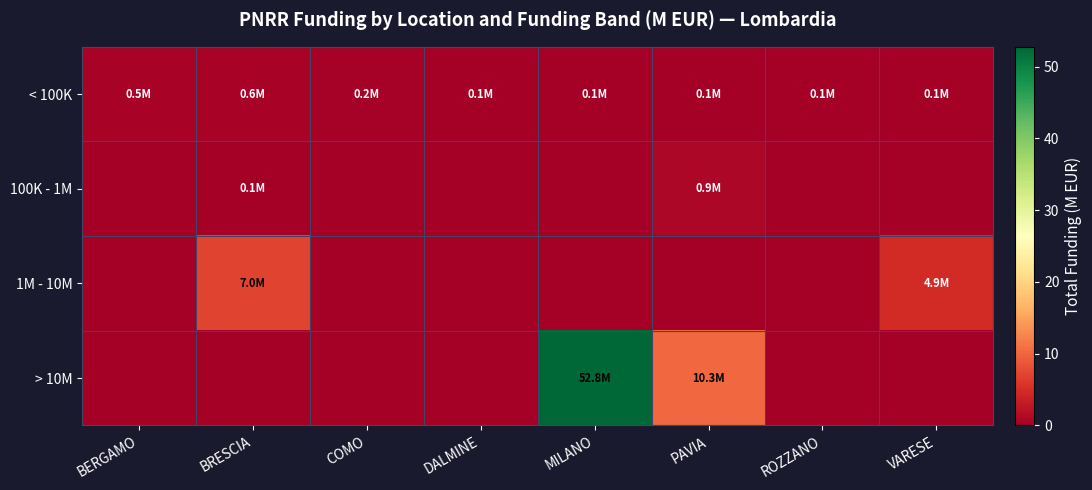

Which series changed the most between COMO and PAVIA?

> 10M